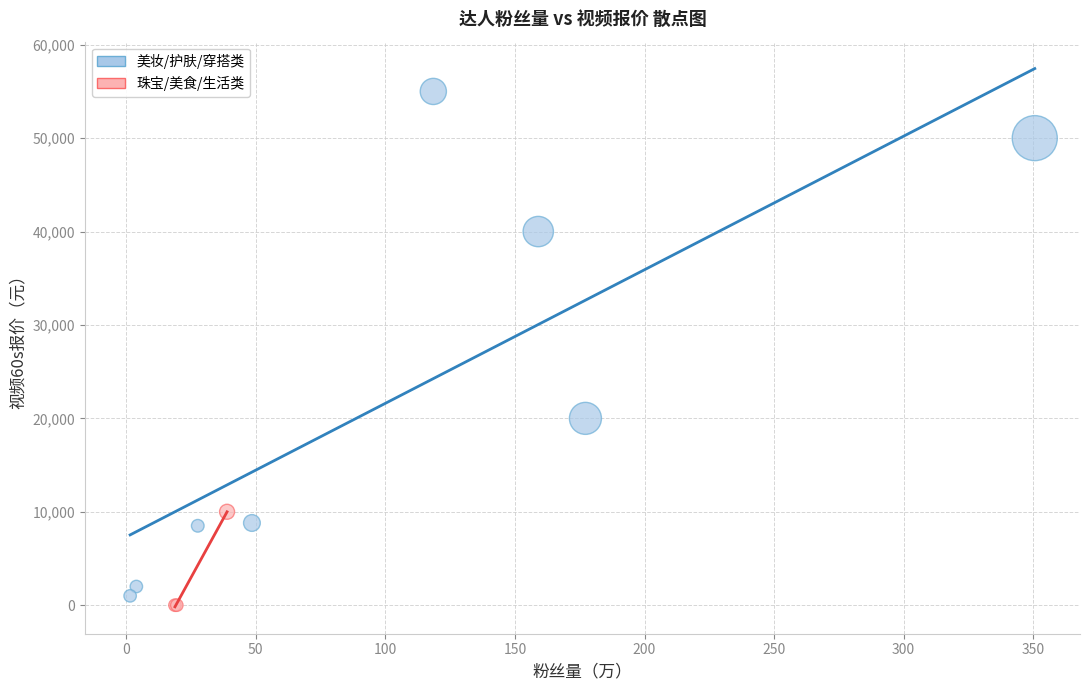

Which series reaches the maximum Y coordinate?

美妆/护肤/穿搭类